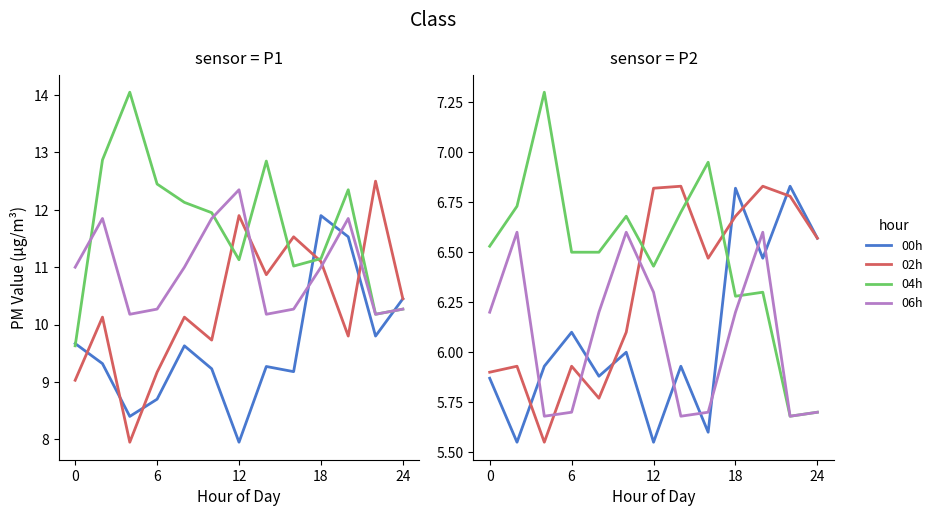

True or false: 04h has a value of 3.9 at 24.

False